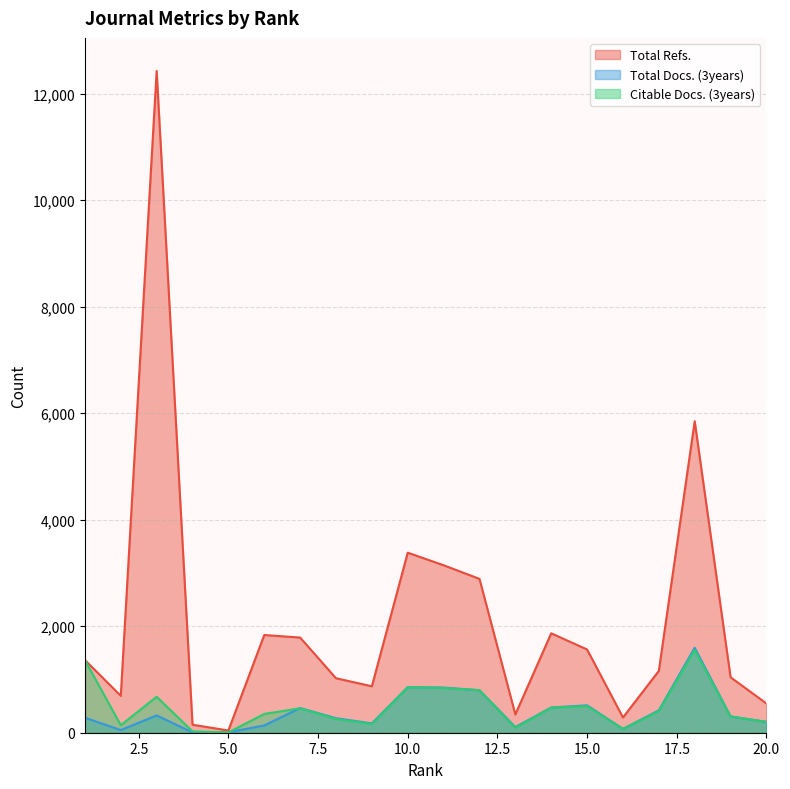

True or false: Citable Docs. (3years) has a value of 675 at 3.

True